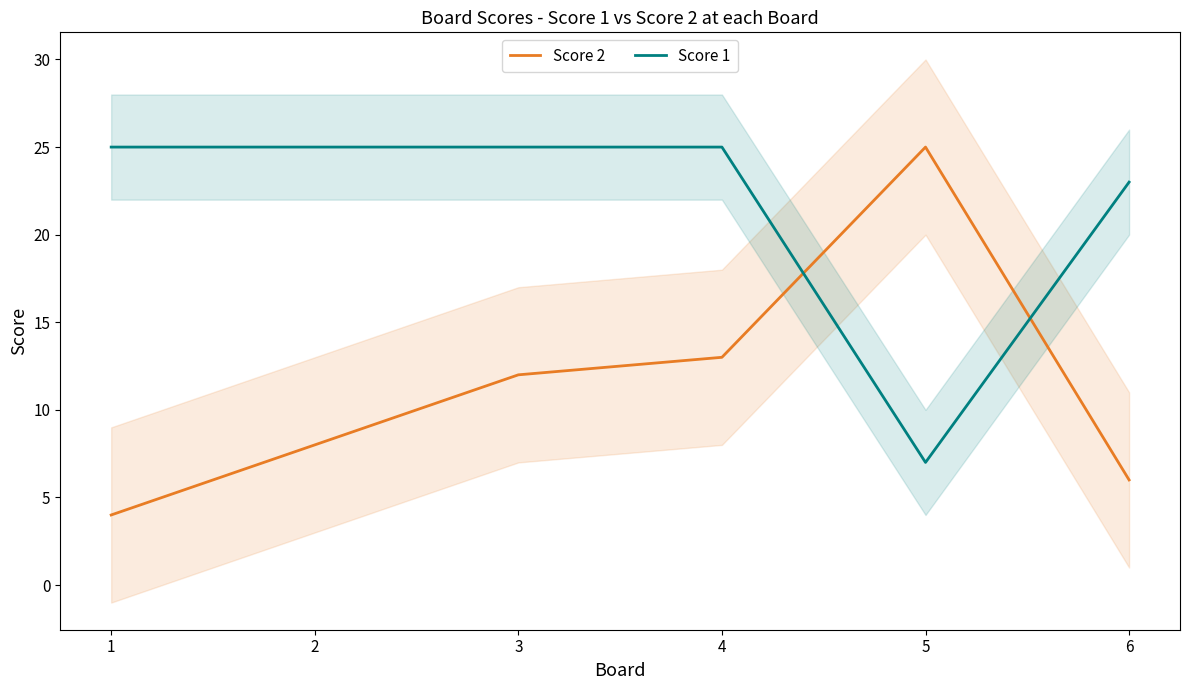

True or false: Score 2 has a value of 8 at 2.

True